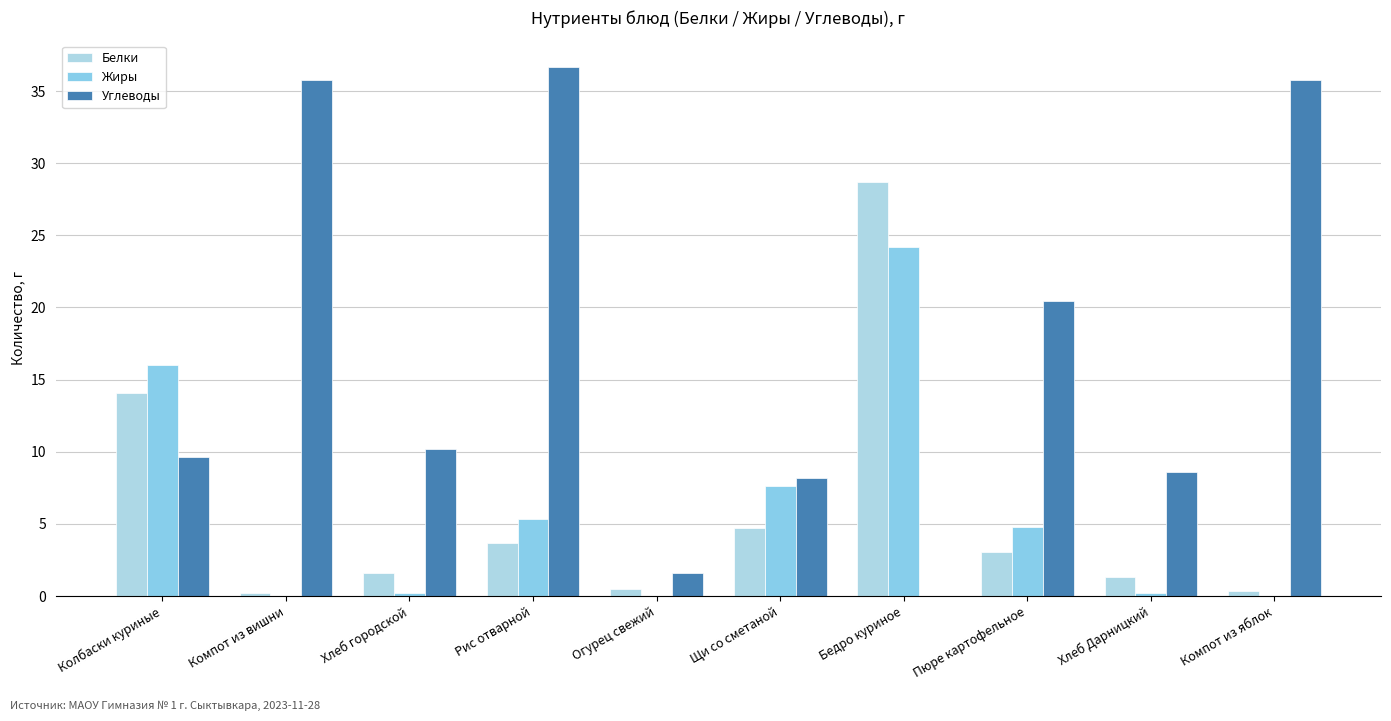

What is the difference between the highest and lowest values at Пюре картофельное?

17.4